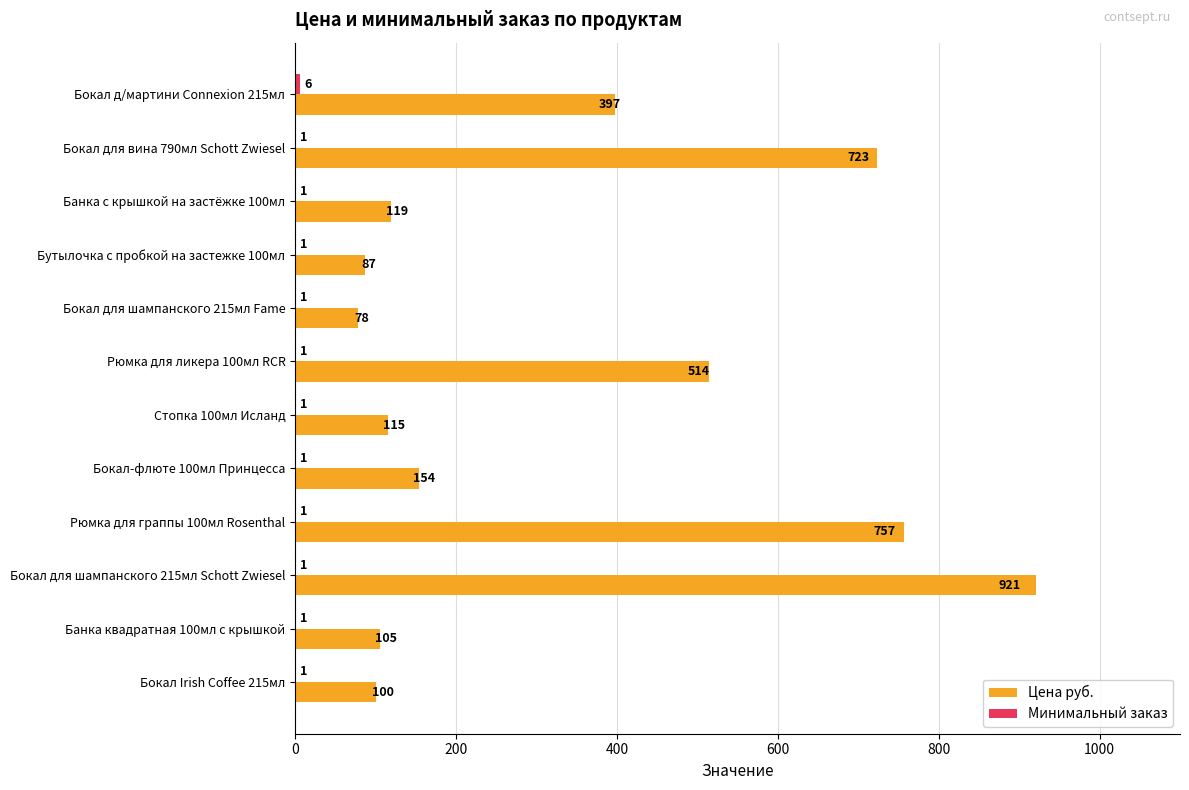

What is the sum of the Цена руб. values at Бокал для шампанского 215мл Schott Zwiesel and Бокал для вина 790мл Schott Zwiesel?

1644